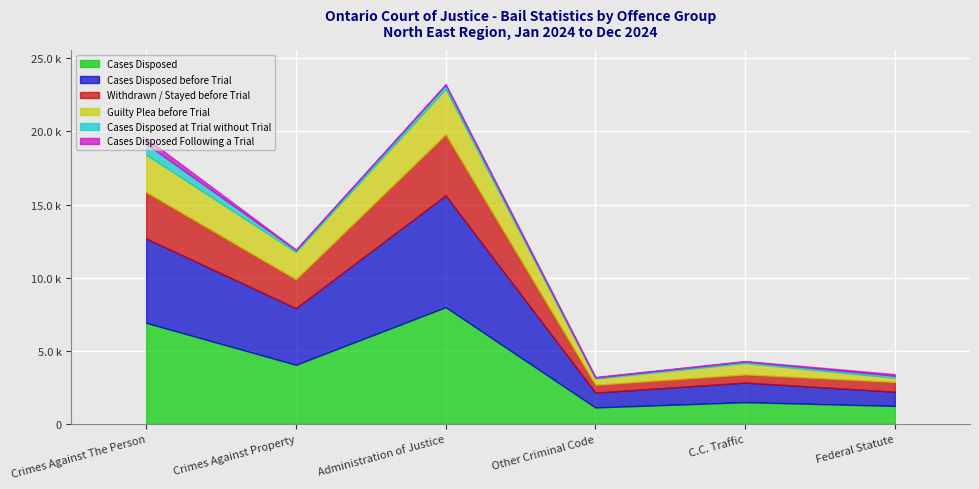

What is the total value across all series at C.C. Traffic?

4297